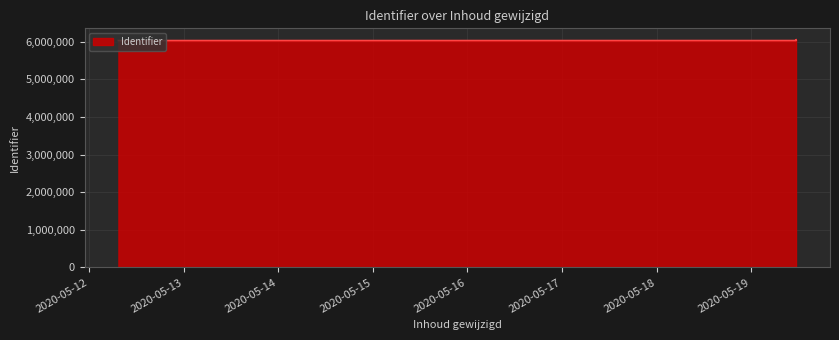

List the labels in order of value, smallest first.

2020-05-12 07:29:05, 2020-05-12 07:57:45, 2020-05-19 11:21:11, 2020-05-19 11:19:27, 2020-05-19 11:19:38